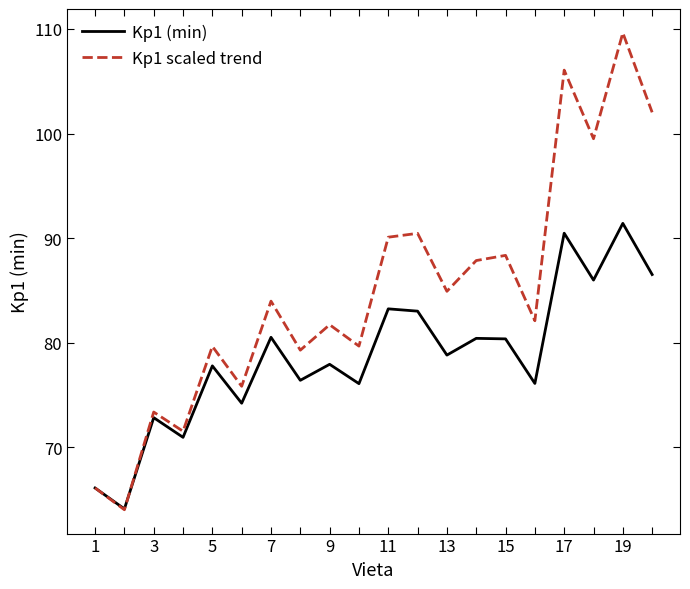

Which series has the largest range (max minus min)?

Kp1 scaled trend